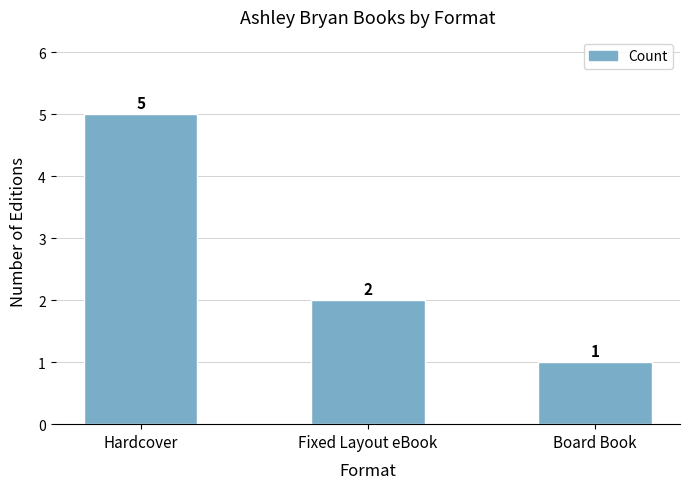

Read the value at Hardcover.

5